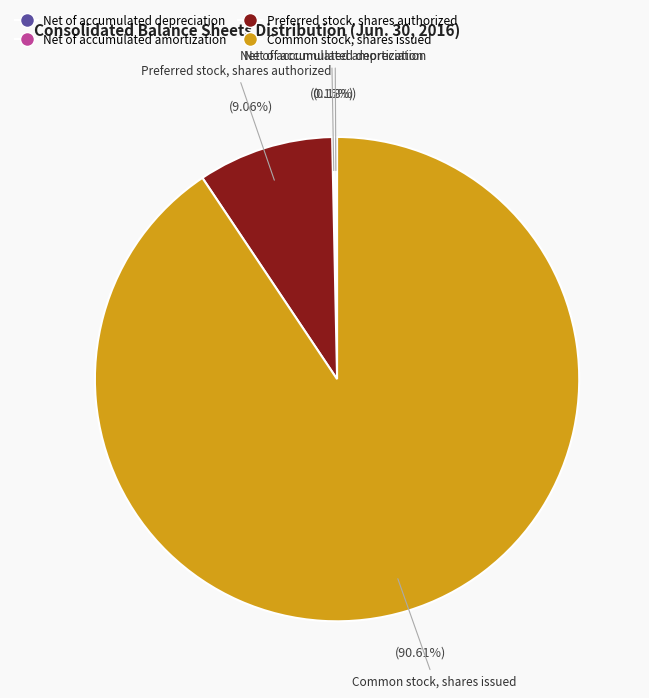

Which slice represents more than half of the pie?

Common stock, shares issued